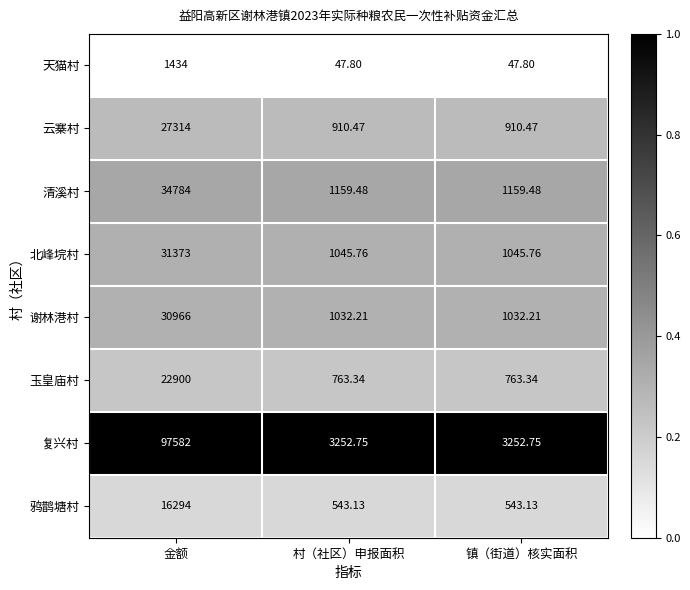

Rank the series by their maximum value, from lowest to highest.

天猫村, 鸦鹊塘村, 玉皇庙村, 云寨村, 谢林港村, 北峰垸村, 清溪村, 复兴村